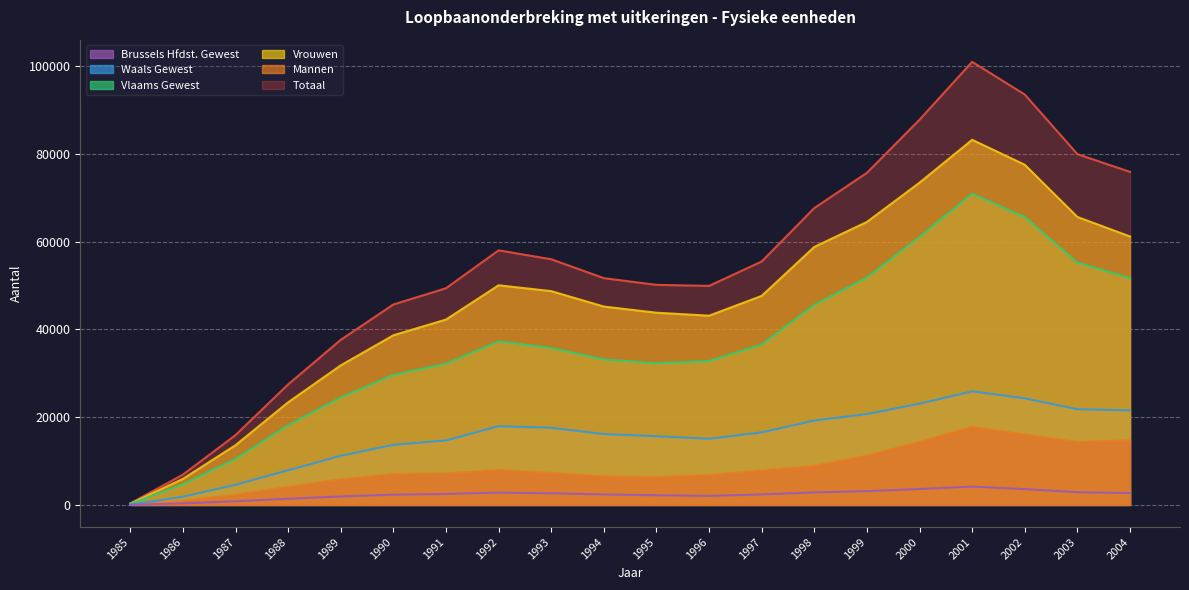

True or false: Mannen and Waals Gewest cross at least once.

False